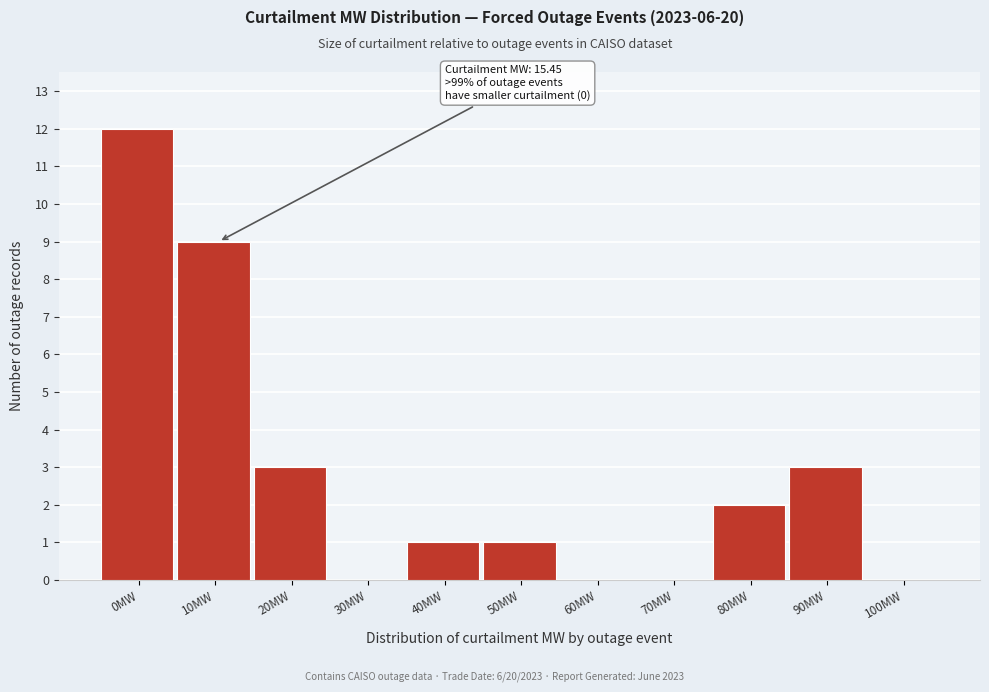

Reading left to right, list all the values displayed in this chart.

0MW=12	10MW=9	20MW=3	30MW=0	40MW=1	50MW=1	60MW=0	70MW=0	80MW=2	90MW=3	100MW=0